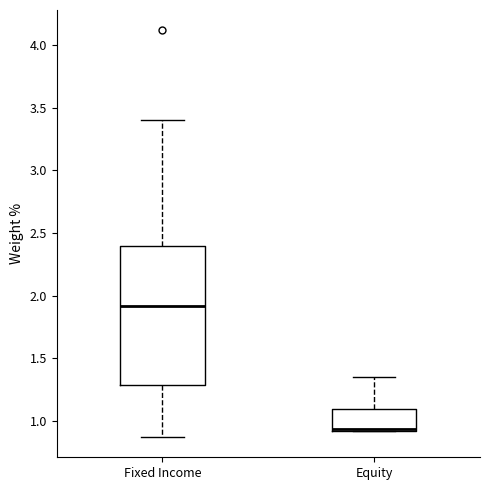

Where is the upper edge of the box for Equity on the y-axis? The values are not printed on the chart, so give them approximately, as read against the axis.

1.10